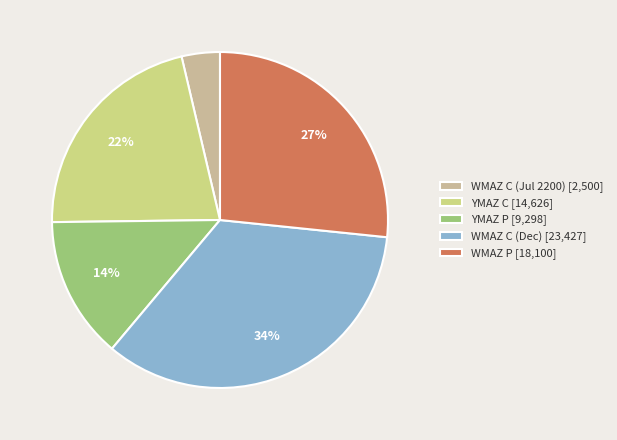

What is the smallest slice in the pie chart?

WMAZ C (Jul 2200) [2,500]